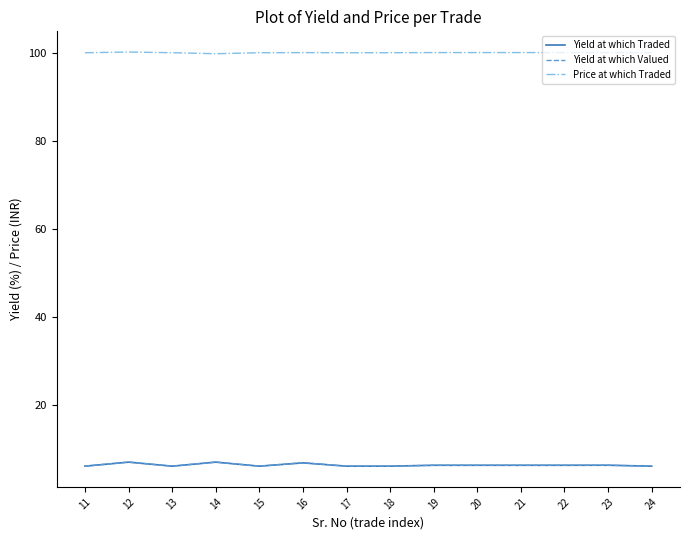

True or false: Price at which Traded and Yield at which Traded cross at least once.

False